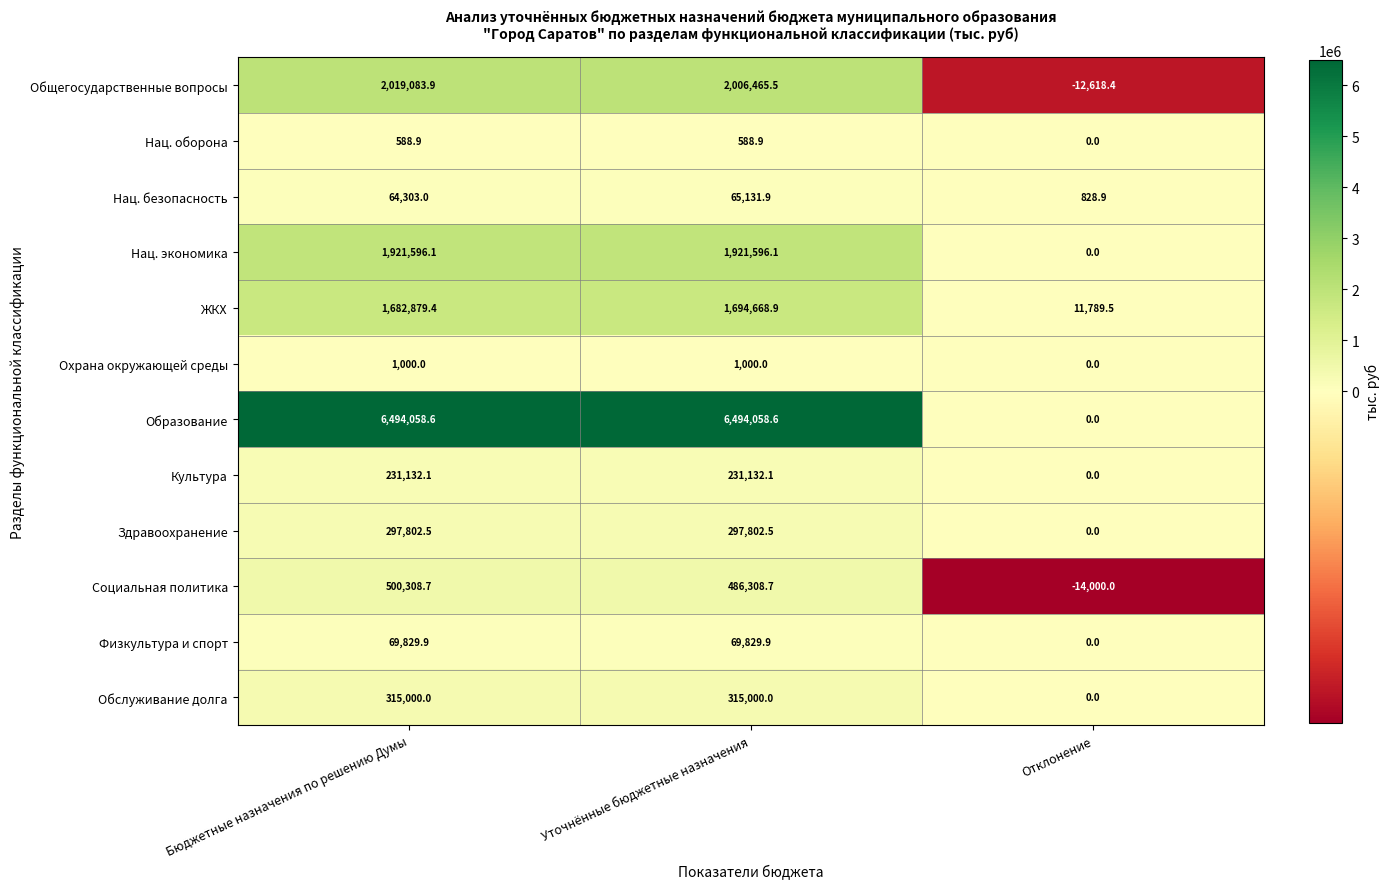

How many categories are shown in the chart?

3